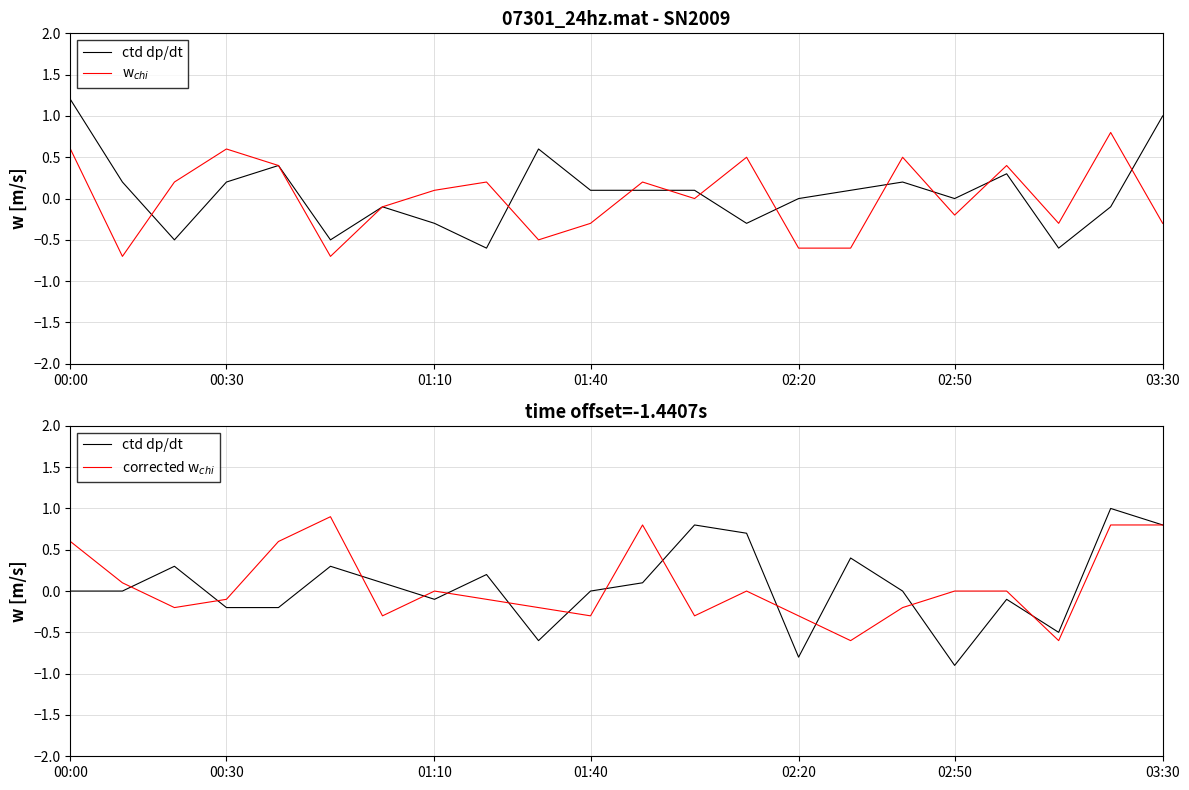

What is the value of the w$_{chi}$ point at the 6th from the left?

-0.7